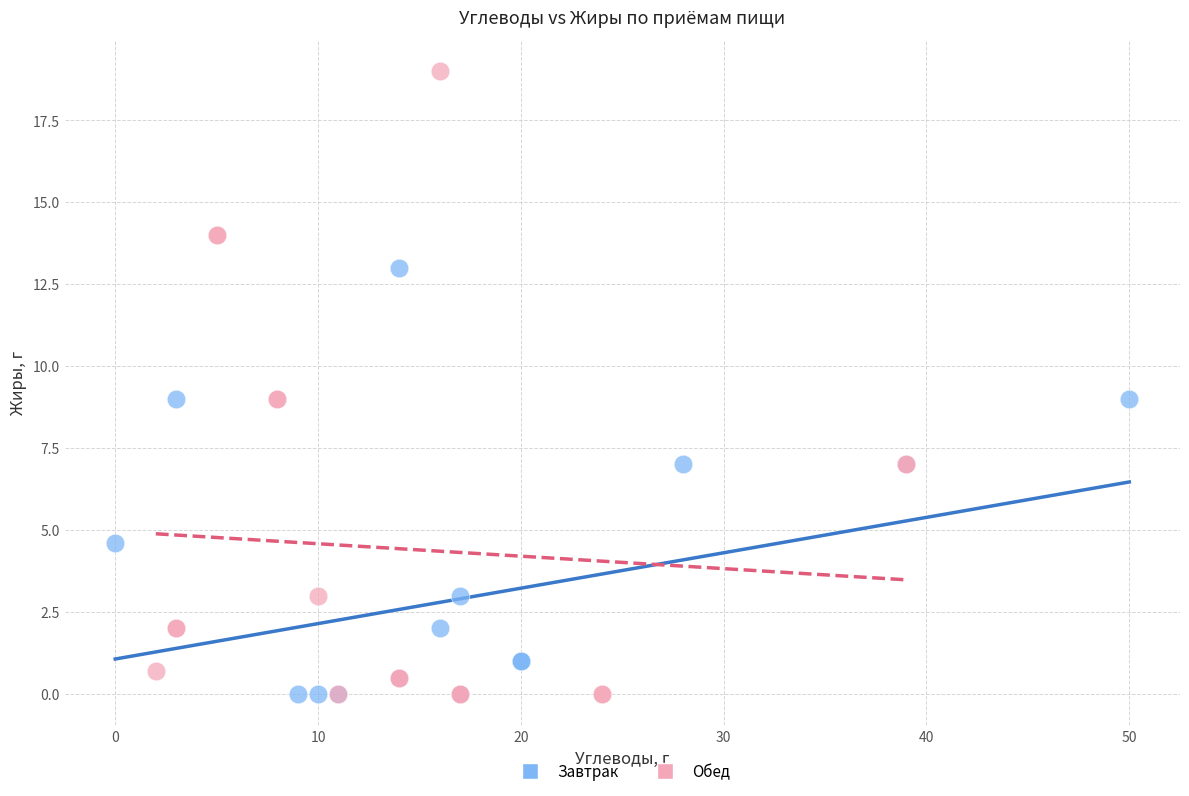

Which series has the largest Y range (max minus min)?

Обед